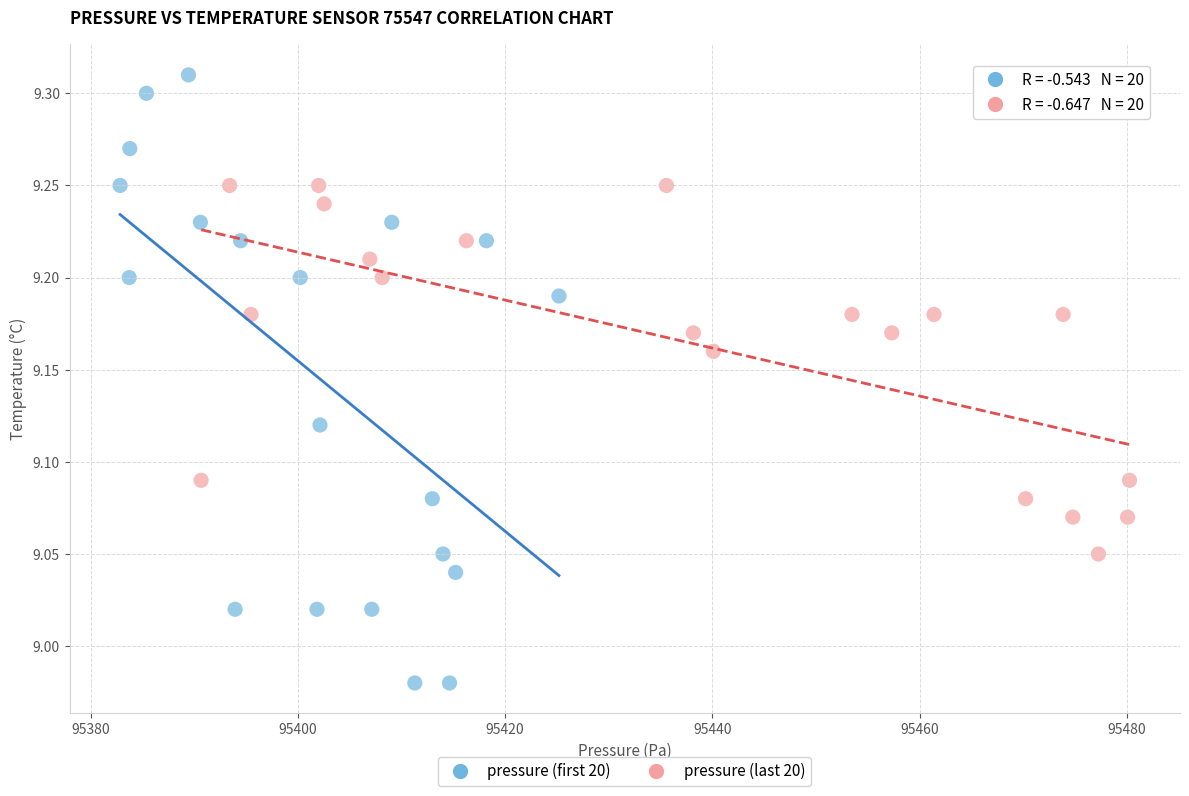

Which series has the widest spread of Y values?

pressure (first 20)